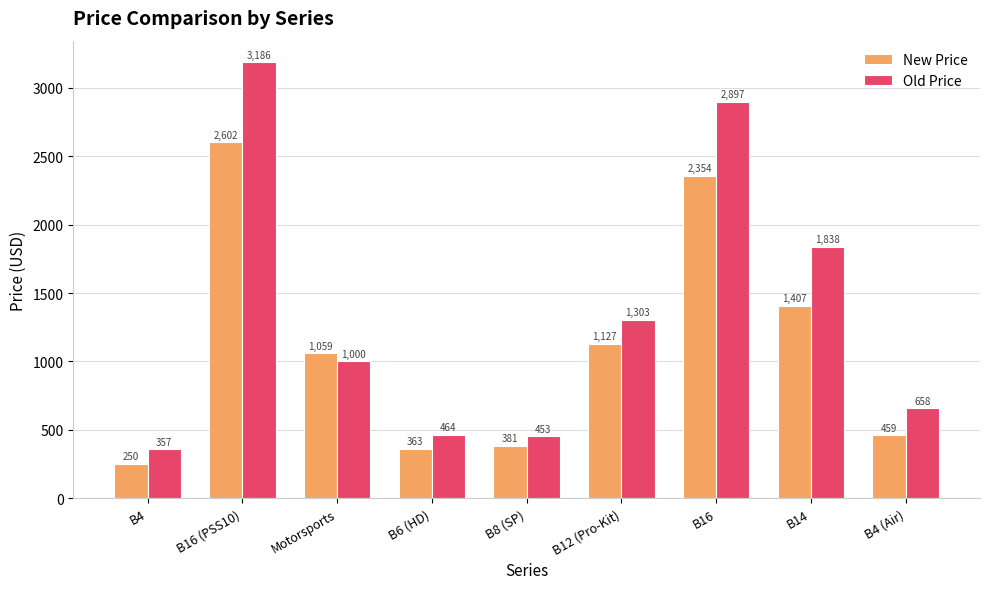

Which series has the widest spread of values?

Old Price